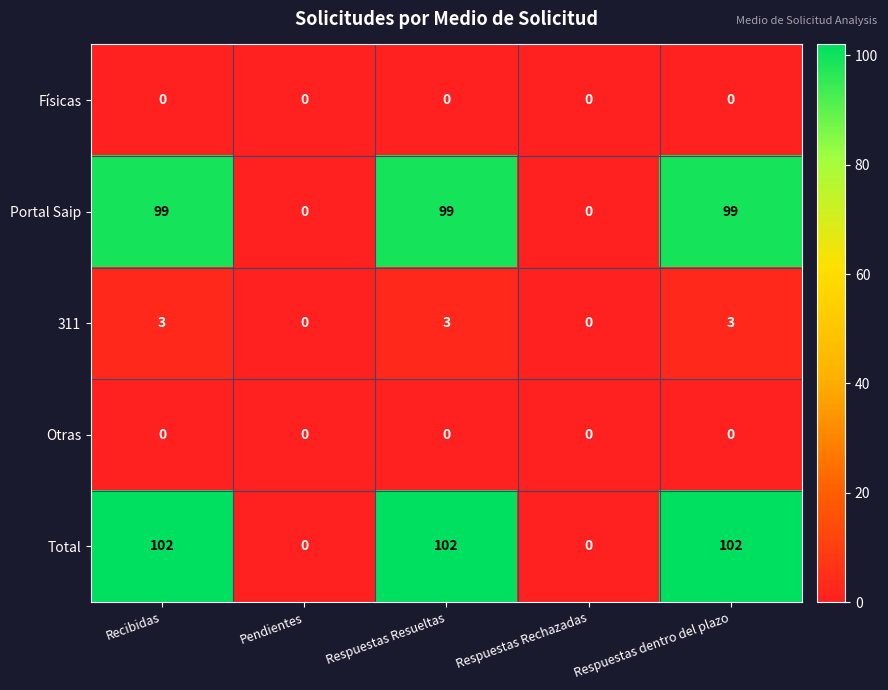

What is the highest value of the Portal Saip series?

99